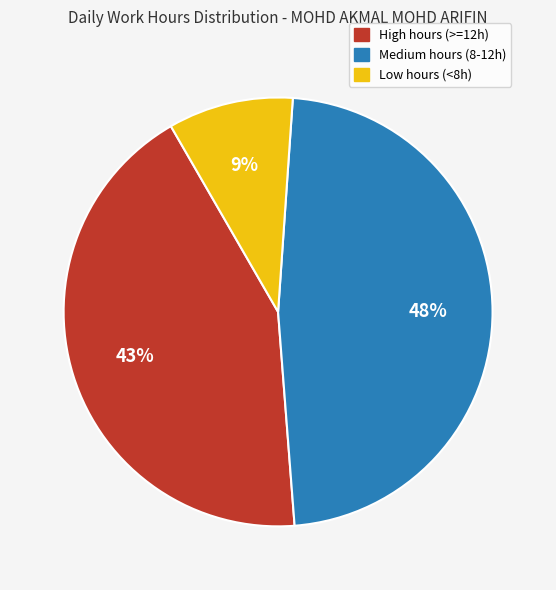

Is there any slice that represents more than half of the pie?

No